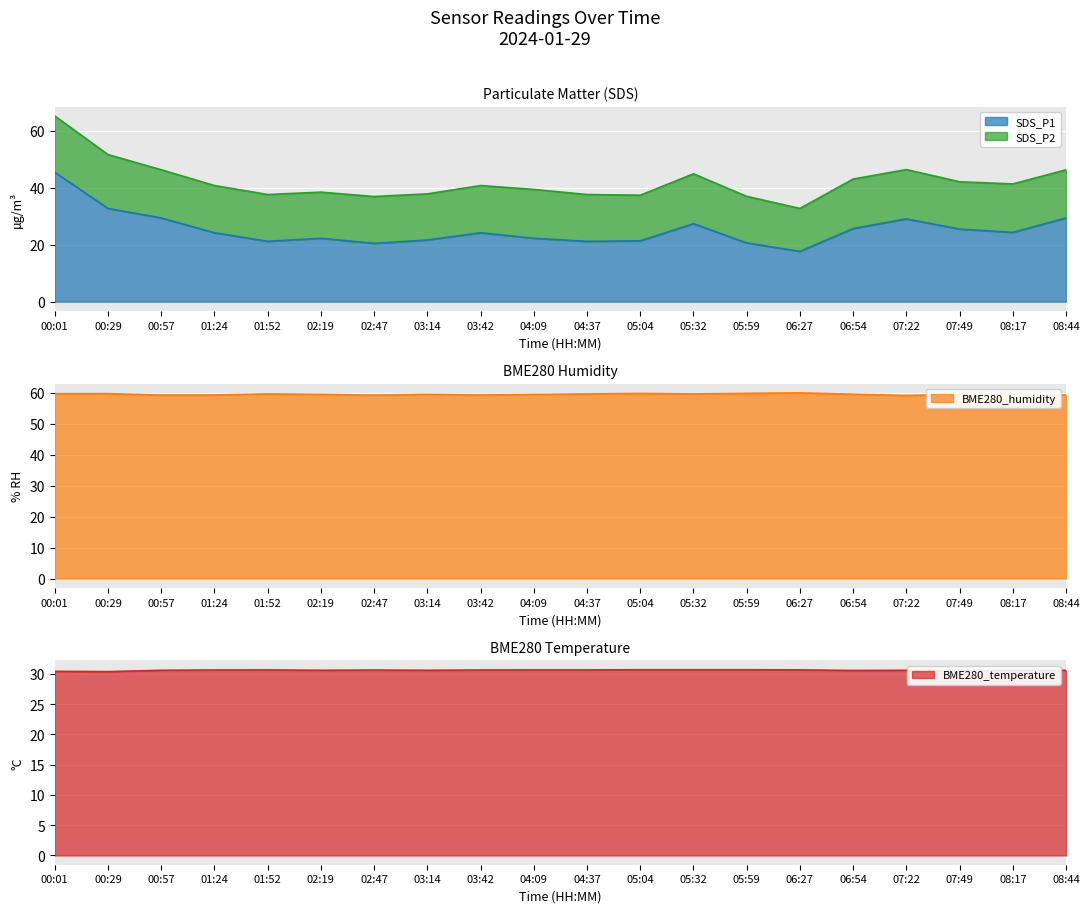

What is the lowest value of the SDS_P1 series?

17.6